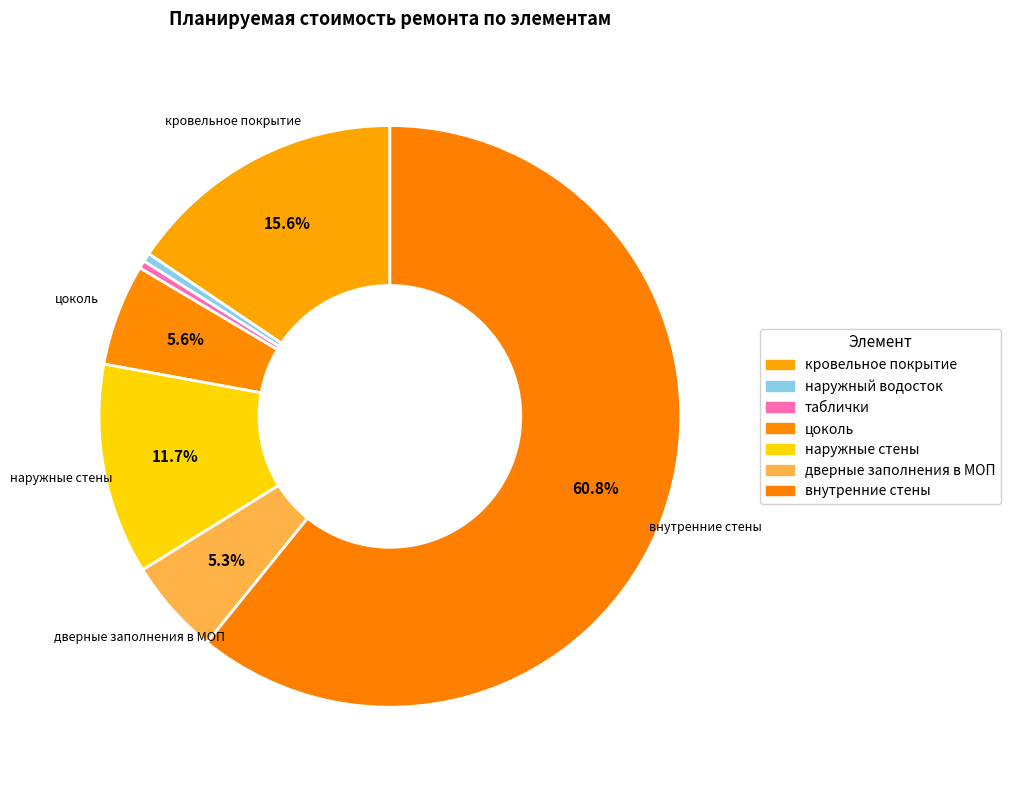

What percentage is the наружные стены slice, to the nearest percent?

12%